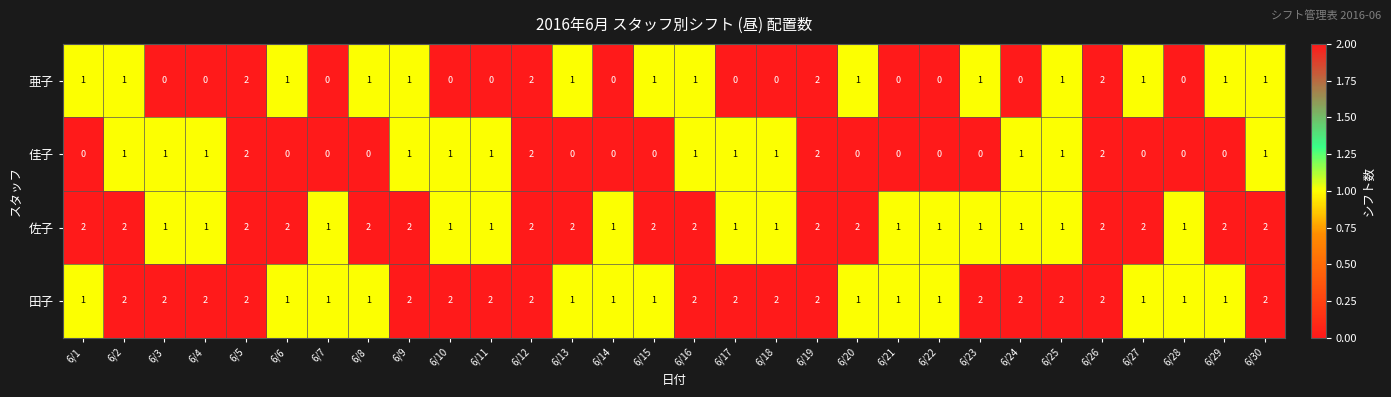

Count the 田子 values in the range 1 to 2.

30